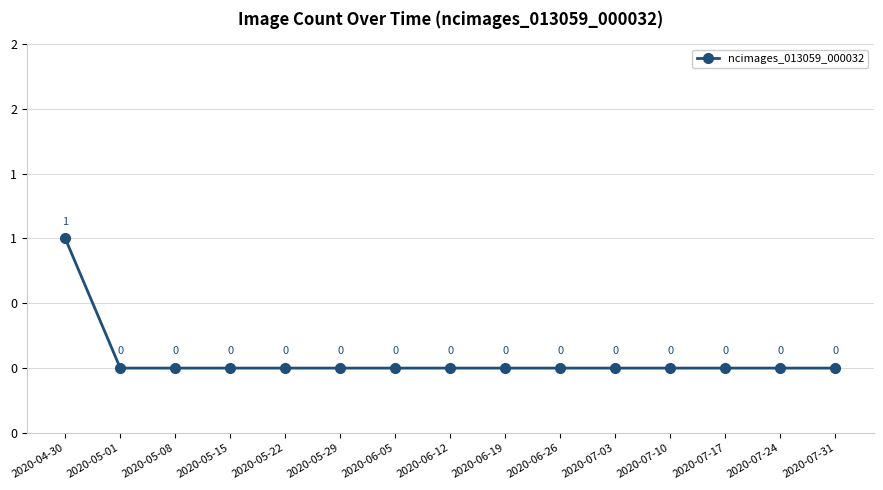

List the labels in order of value, smallest first.

2020-05-01, 2020-05-08, 2020-05-15, 2020-05-22, 2020-05-29, 2020-06-05, 2020-06-12, 2020-06-19, 2020-06-26, 2020-07-03, 2020-07-10, 2020-07-17, 2020-07-24, 2020-07-31, 2020-04-30